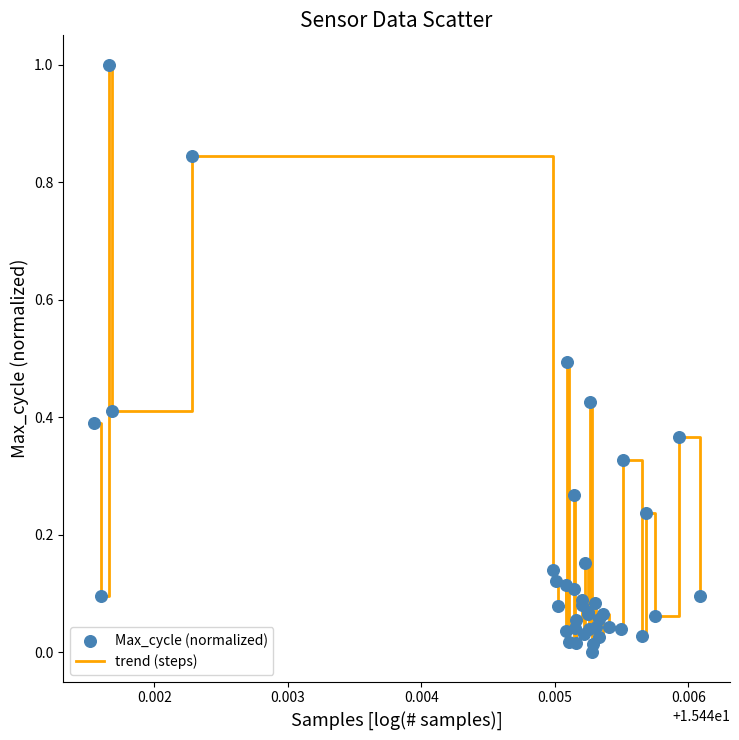

What is the difference between the maximum and minimum values?

1.0